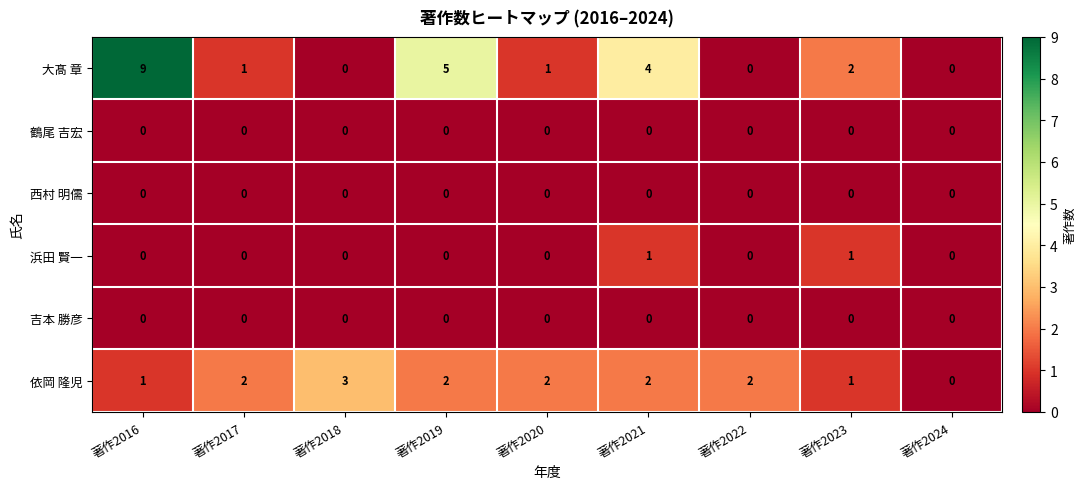

At which category is the sum across all series the highest?

著作2016